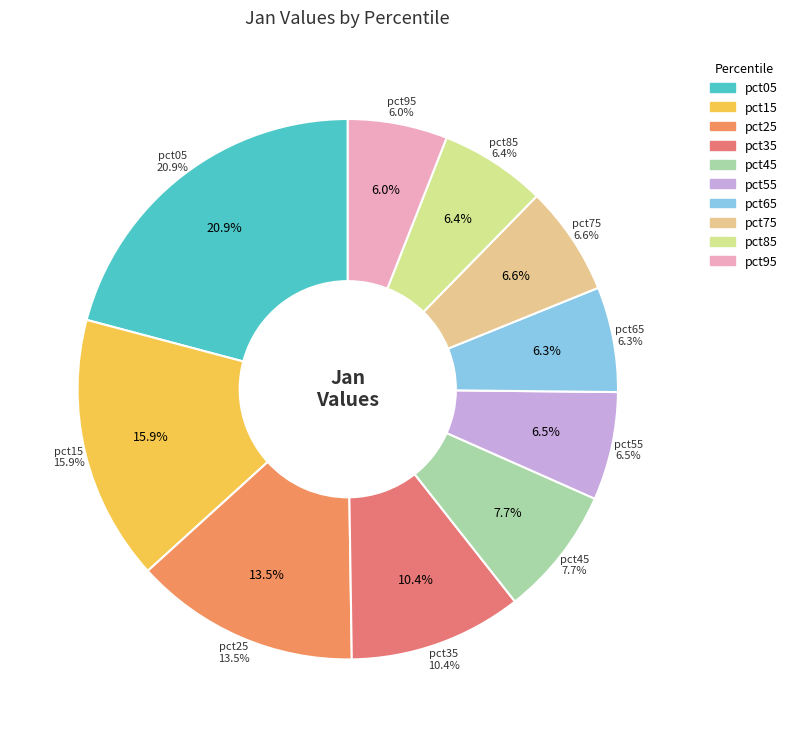

To the nearest percent, what percentage of the pie is pct45?

8%